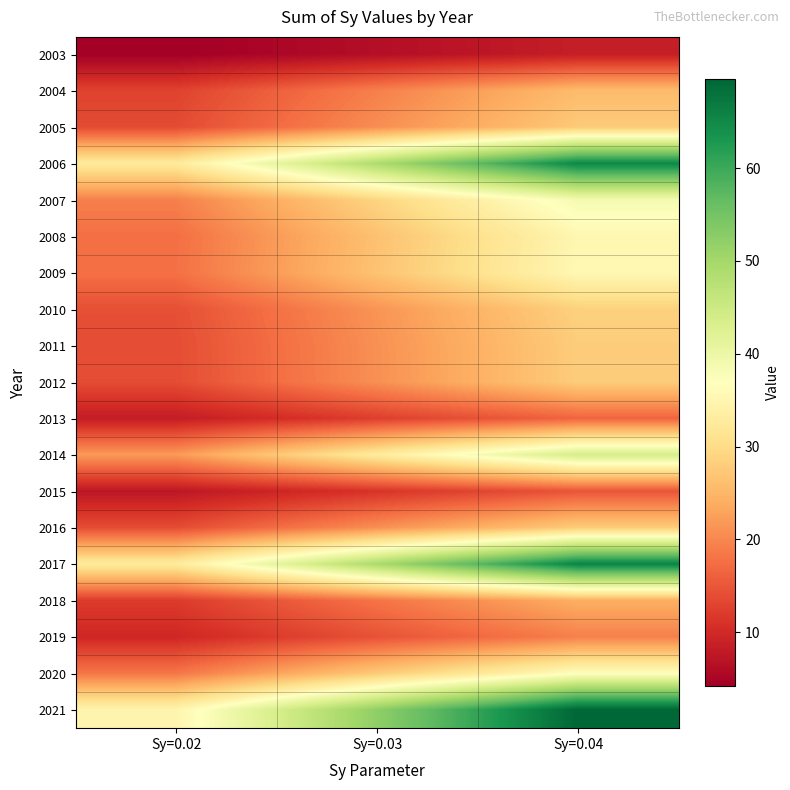

At Sy=0.03, list the series in order from largest to smallest.

2021, 2017, 2006, 2014, 2007, 2020, 2009, 2008, 2010, 2011, 2012, 2016, 2005, 2004, 2018, 2019, 2013, 2015, 2003